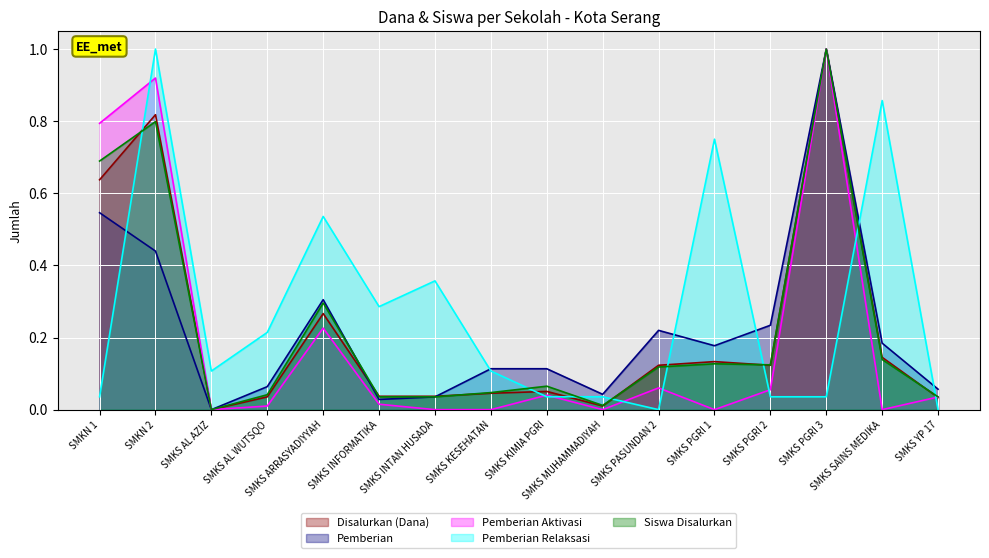

True or false: Siswa Disalurkan and Disalurkan (Dana) cross at least once.

True